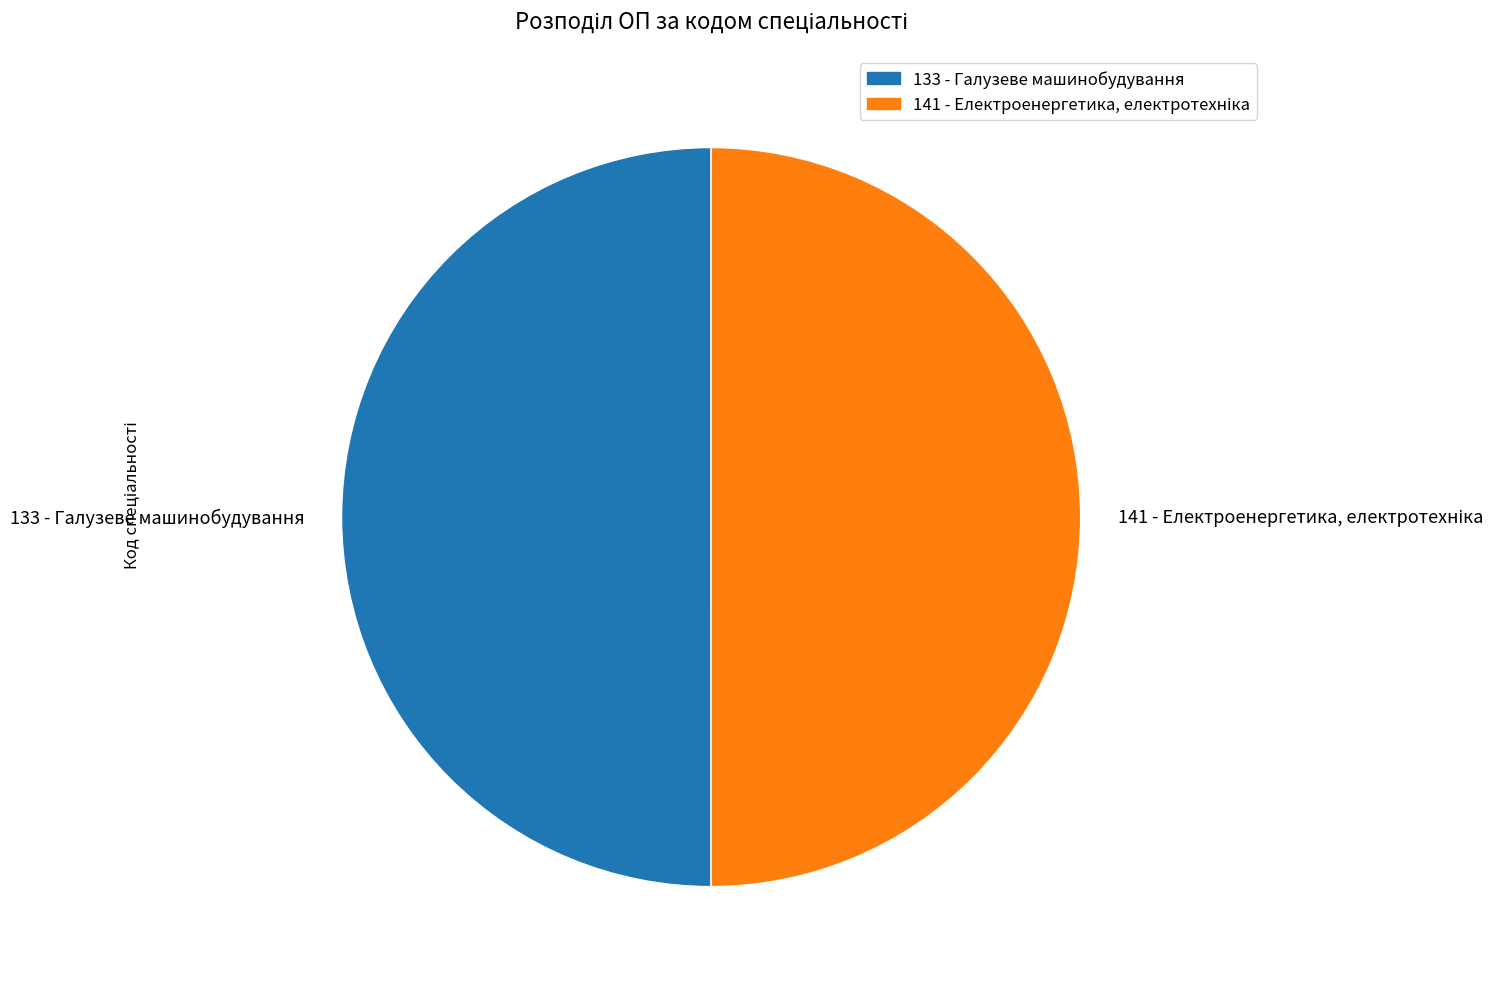

True or false: 133 - Галузеве машинобудування accounts for 61% of the total.

False